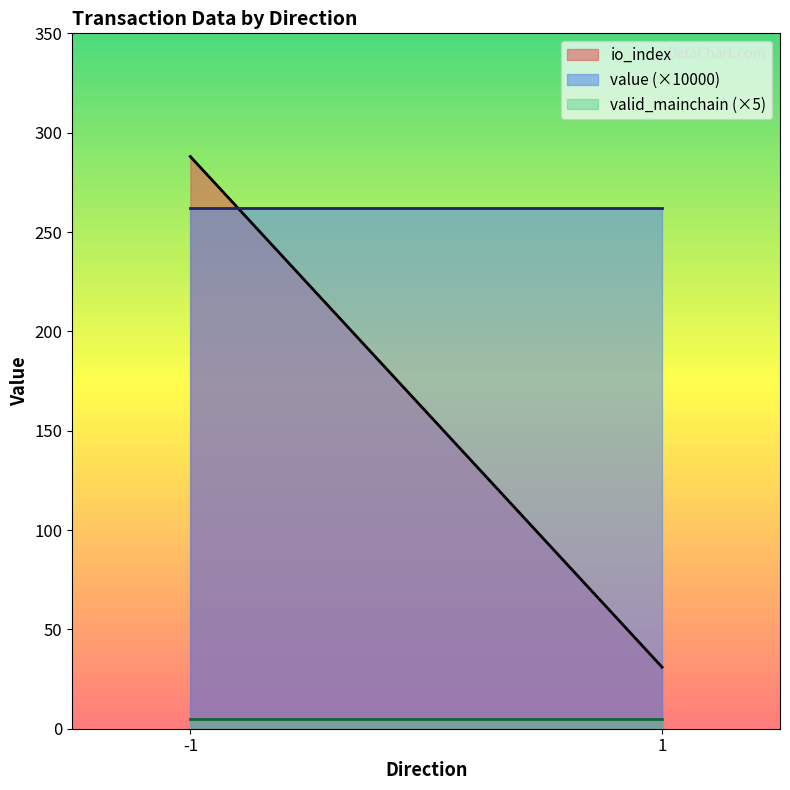

What is the greatest value displayed?

288.0